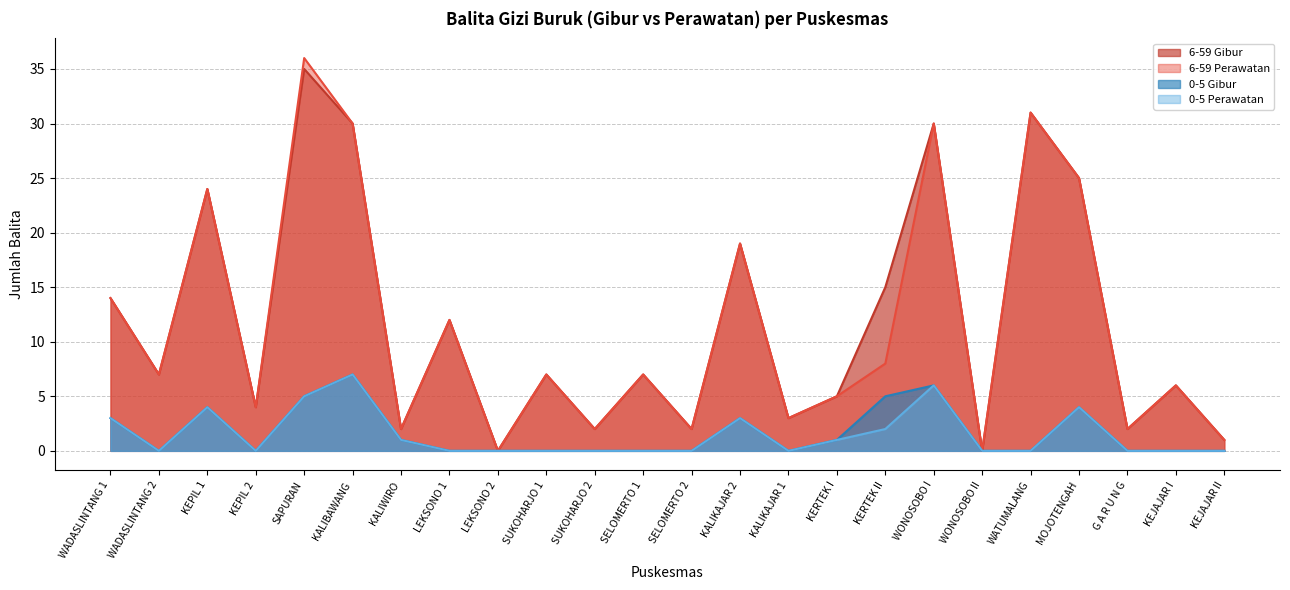

Where is the first local maximum for 0-5 Perawatan?

KEPIL 1